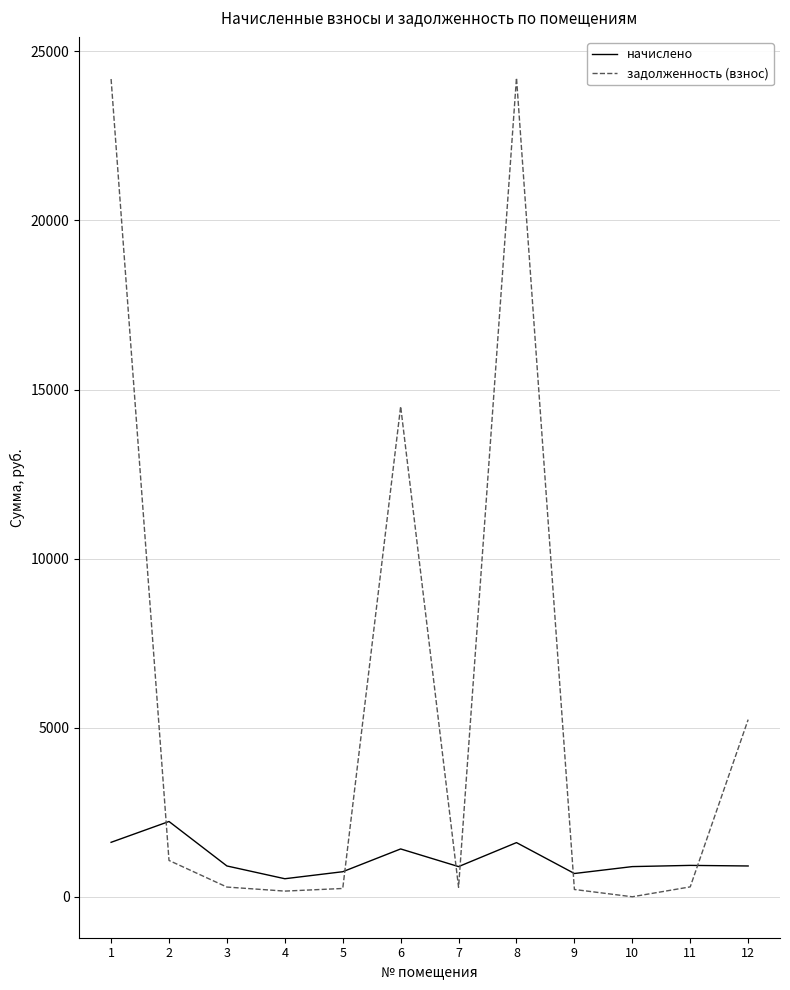

What is the maximum value for задолженность (взнос)?

24216.2